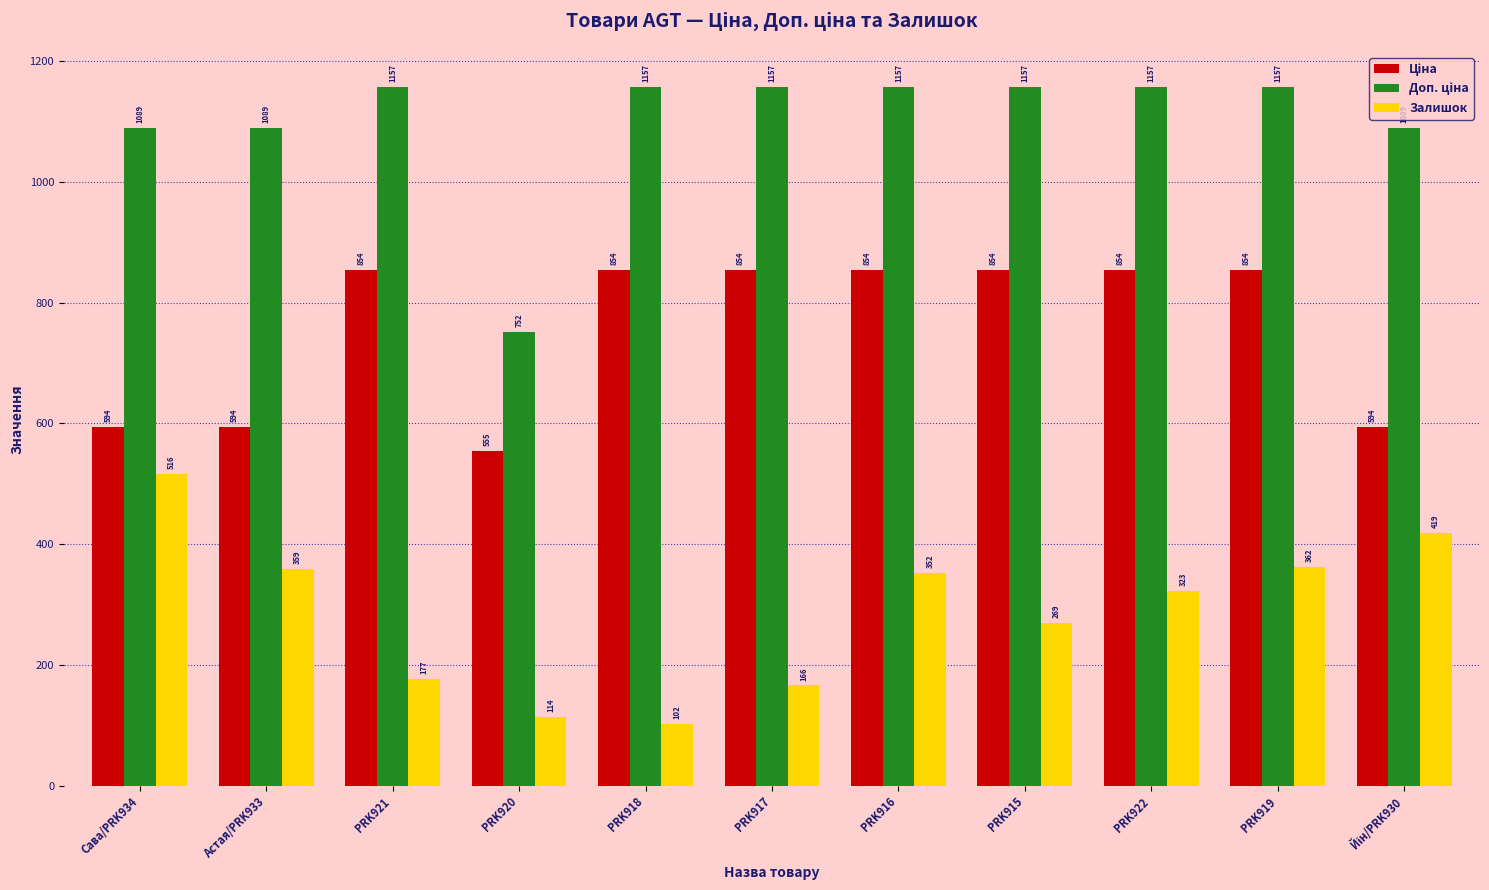

Which series has the largest range (max minus min)?

Залишок